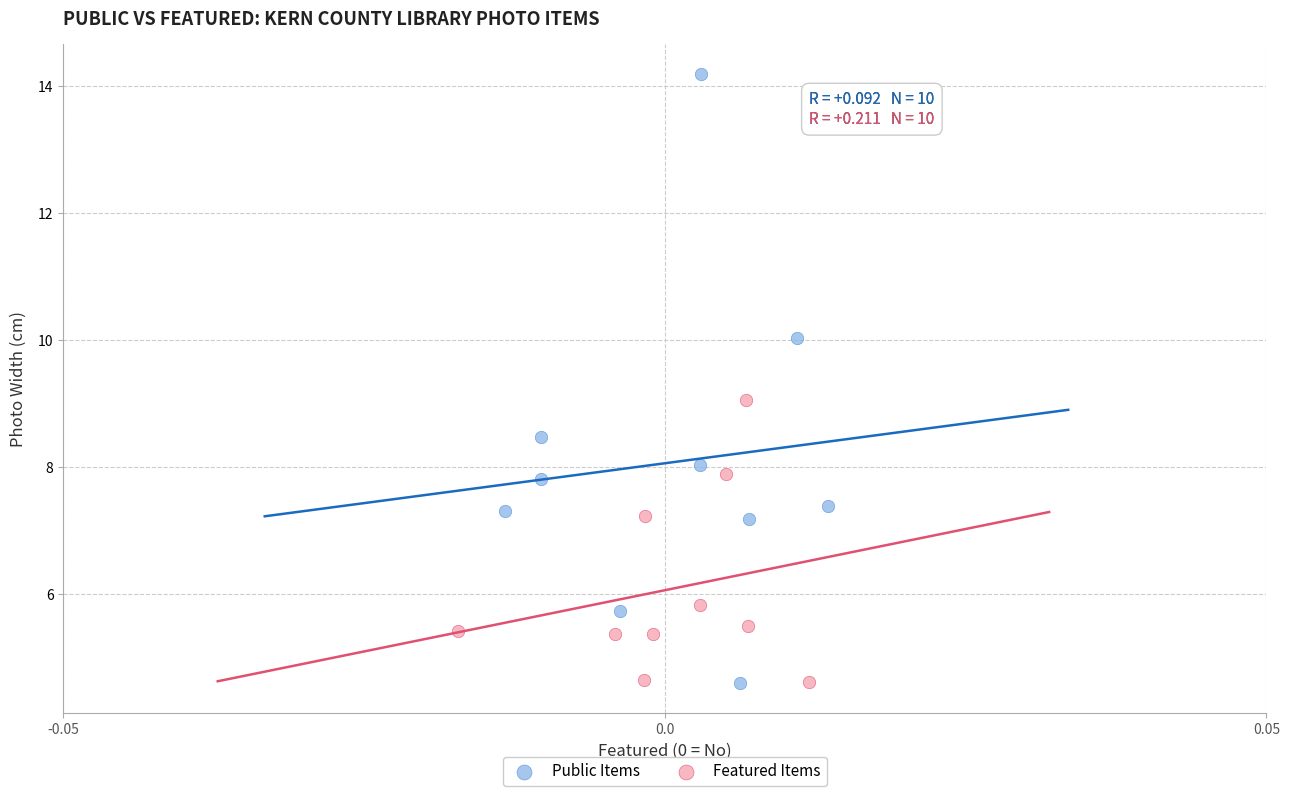

Which series has the largest Y range (max minus min)?

Public Items